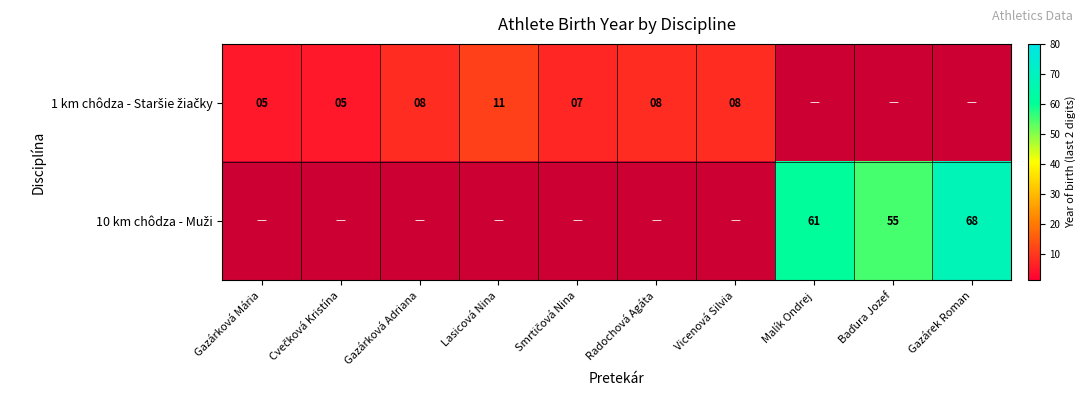

At which label is 1 km chôdza - Staršie žiačky closest to 8?

Gazárková Adriana